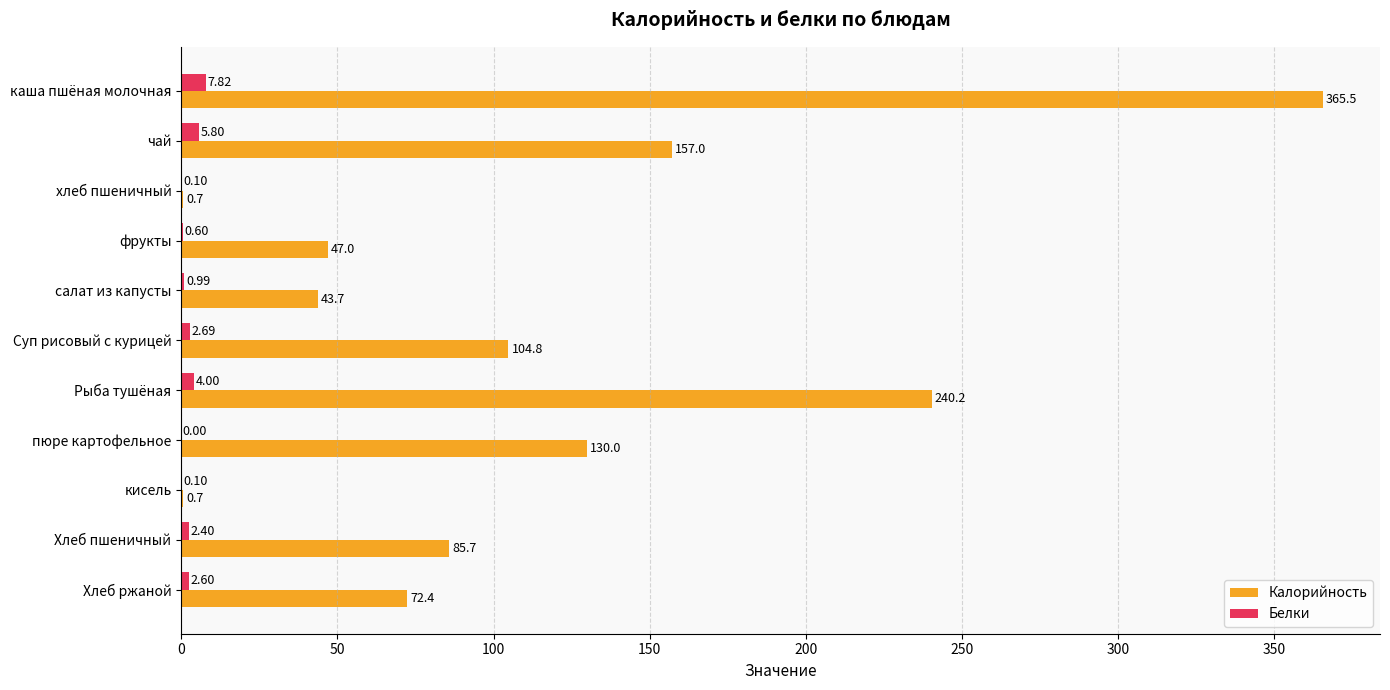

At which label does Калорийность reach its peak?

каша пшёная молочная